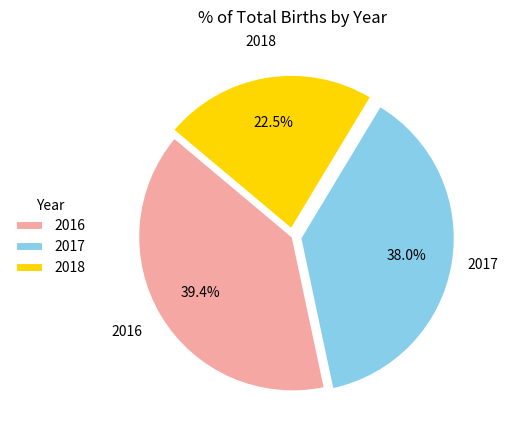

Which slice is the largest?

2016